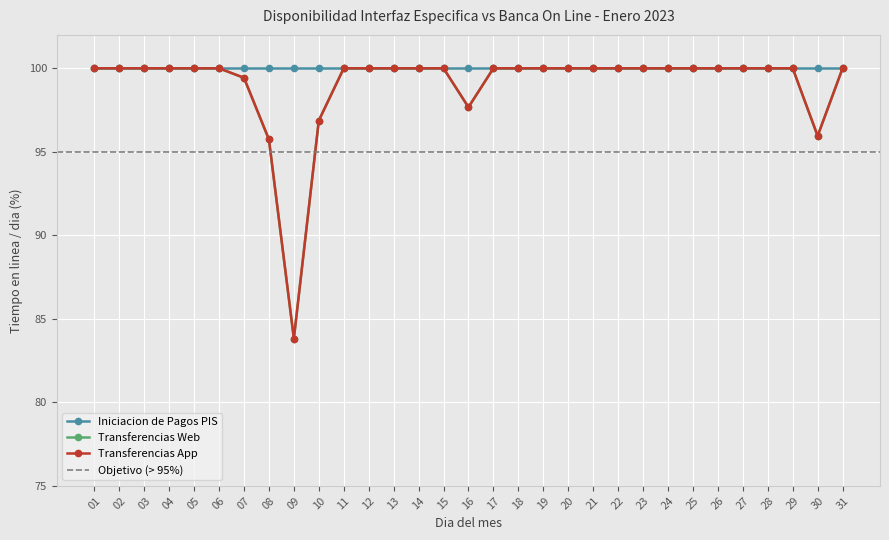

How many values in the Transferencias App series are below 100?

6